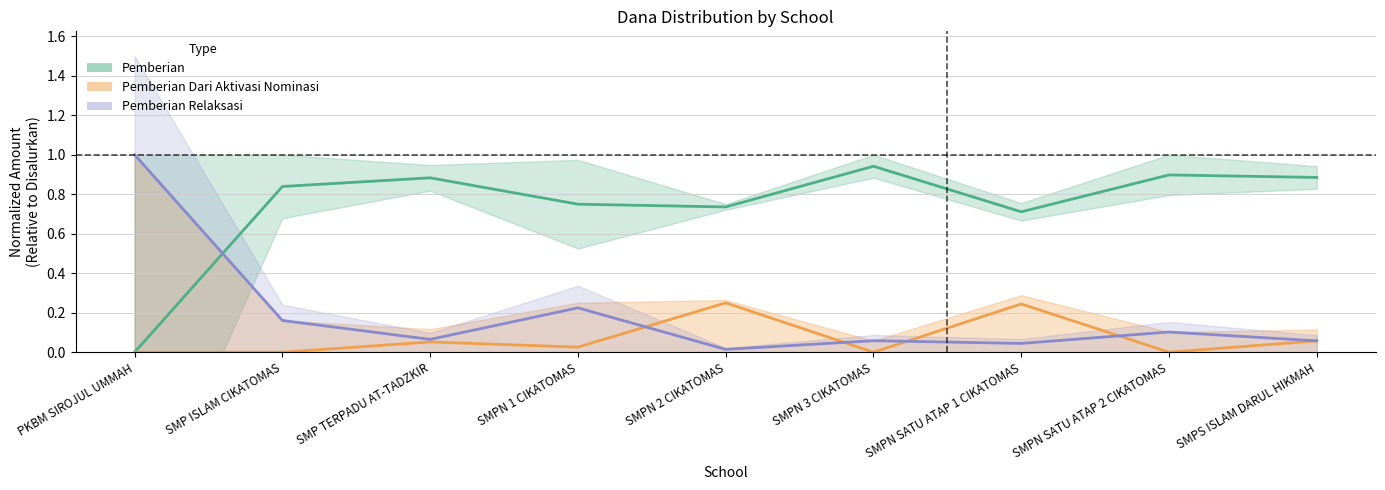

At which label is Pemberian Dari Aktivasi Nominasi closest to 0?

PKBM SIROJUL UMMAH